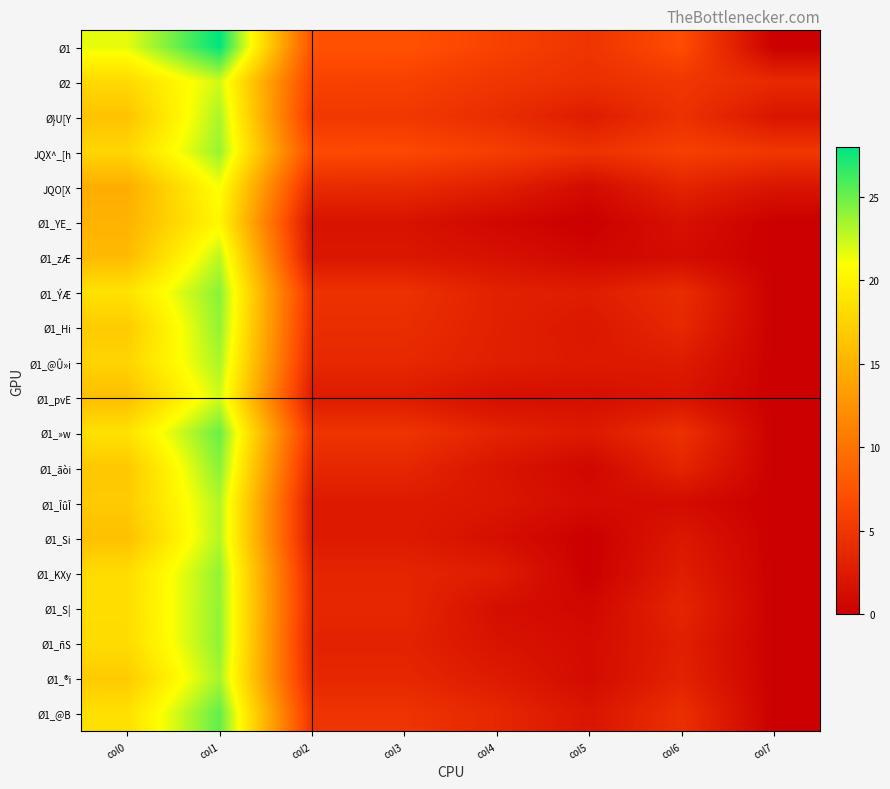

What is the spread (max minus min) of values at col0?

7.0